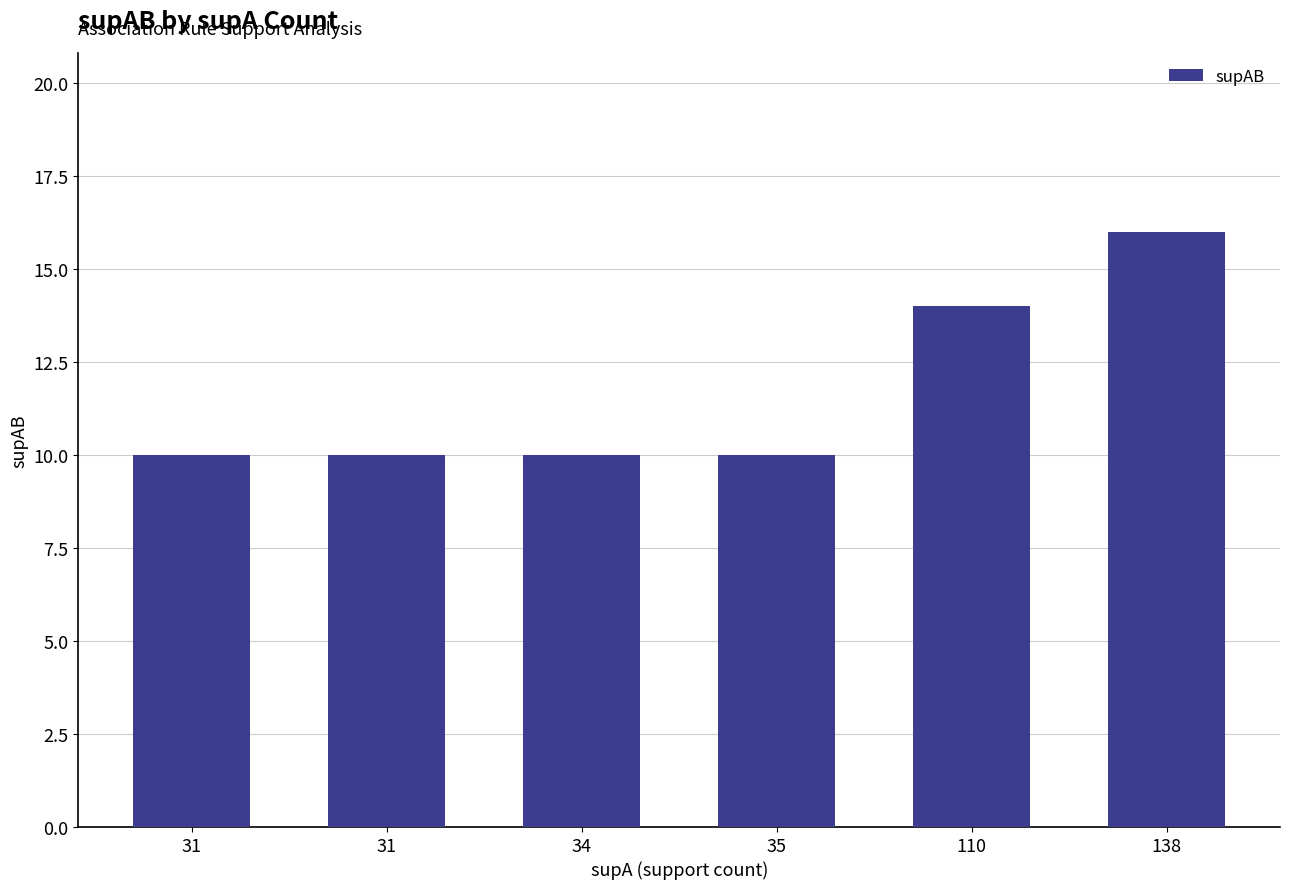

True or false: the data shows 10 at 35.

True